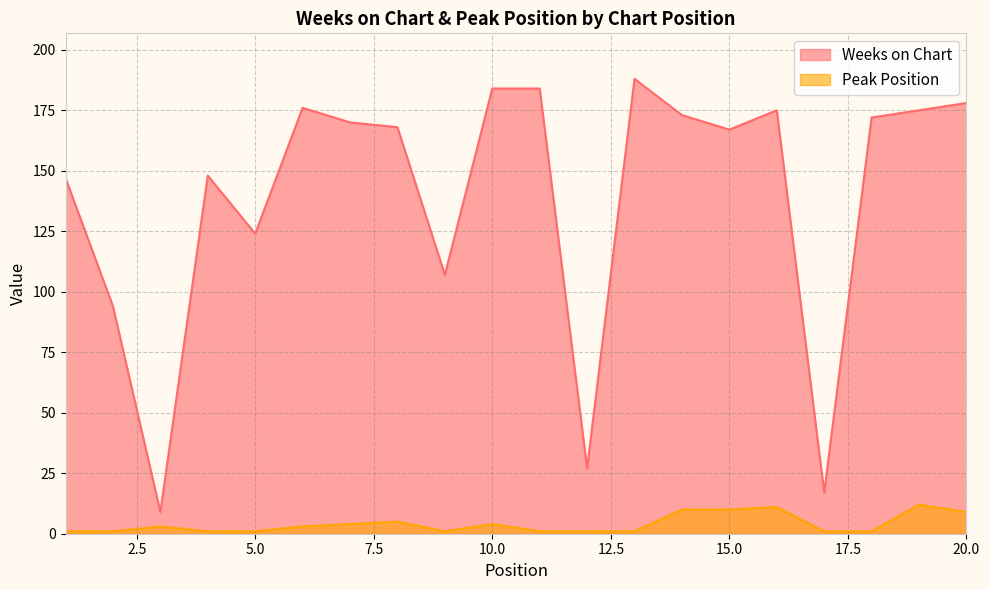

Reading right to left, list all the values displayed in this chart.

Weeks on Chart: 20=178	19=175	18=172	17=17	16=175	15=167	14=173	13=188	12=27	11=184	10=184	9=107	8=168	7=170	6=176	5=124	4=148	3=9	2=94	1=147
Peak Position: 20=9	19=12	18=1	17=1	16=11	15=10	14=10	13=1	12=1	11=1	10=4	9=1	8=5	7=4	6=3	5=1	4=1	3=3	2=1	1=1